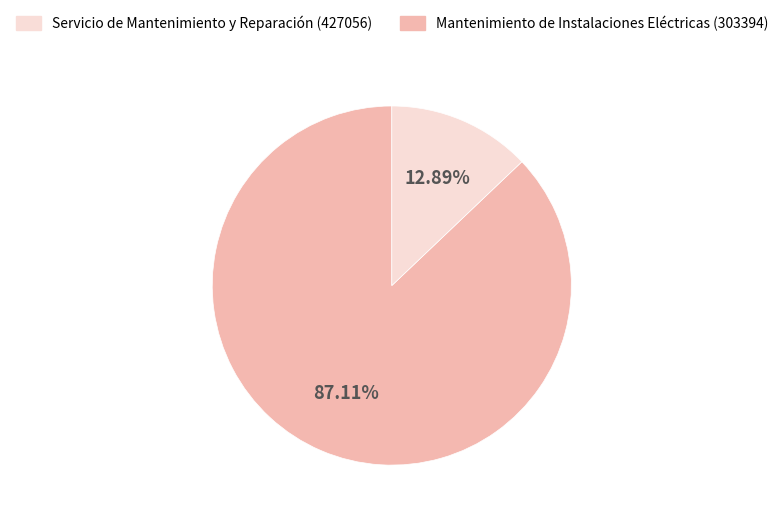

Does any single category account for the majority?

Yes